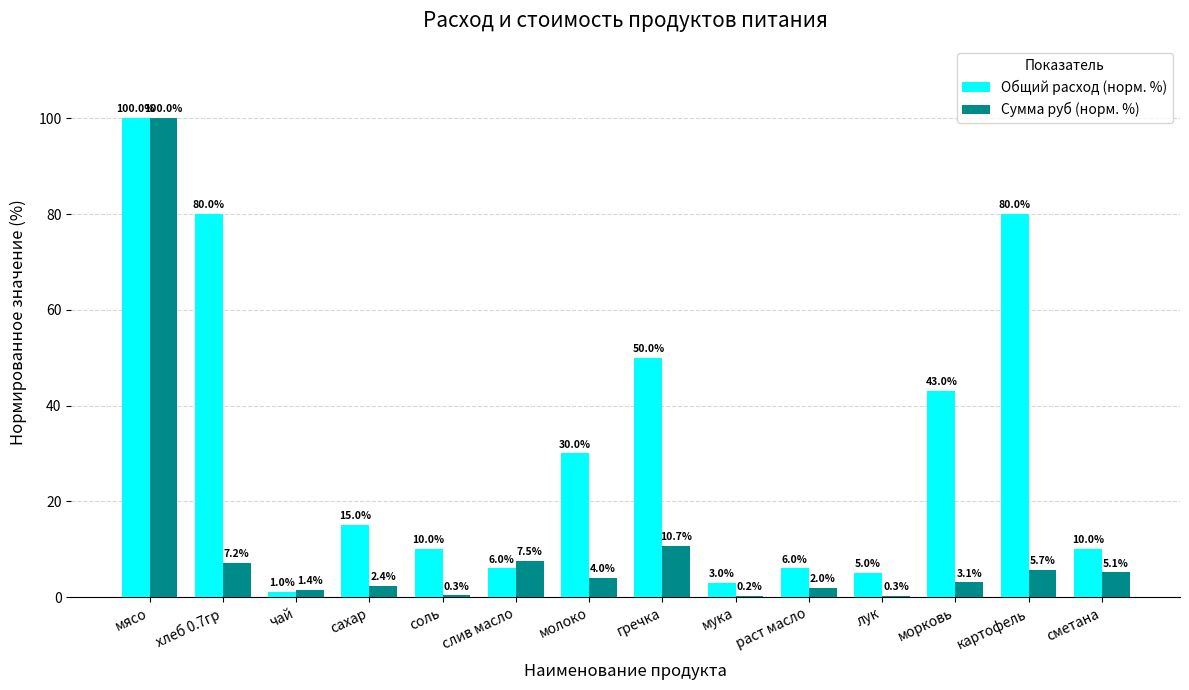

Which series has the widest spread of values?

Сумма руб (норм. %)